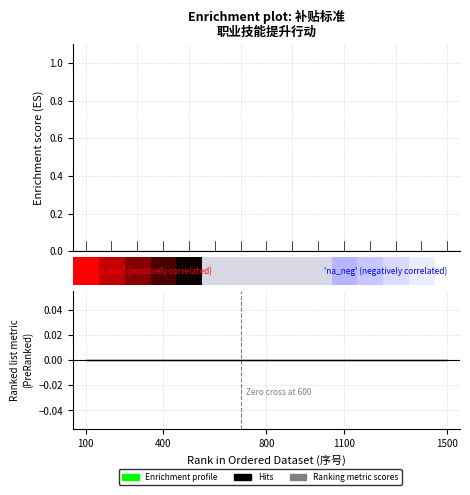

The chart shows a value of nan at 4. True or false?

False